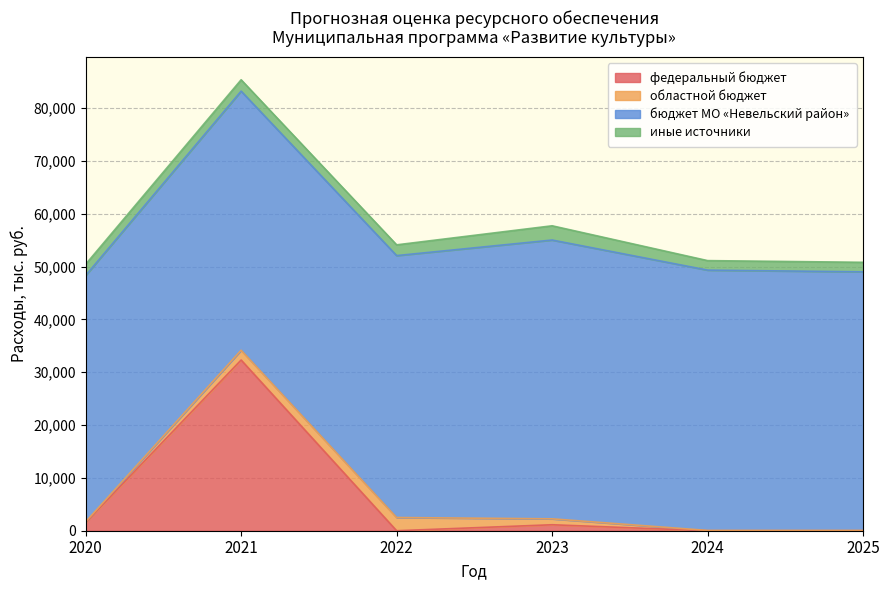

Which series has the widest spread of values?

федеральный бюджет